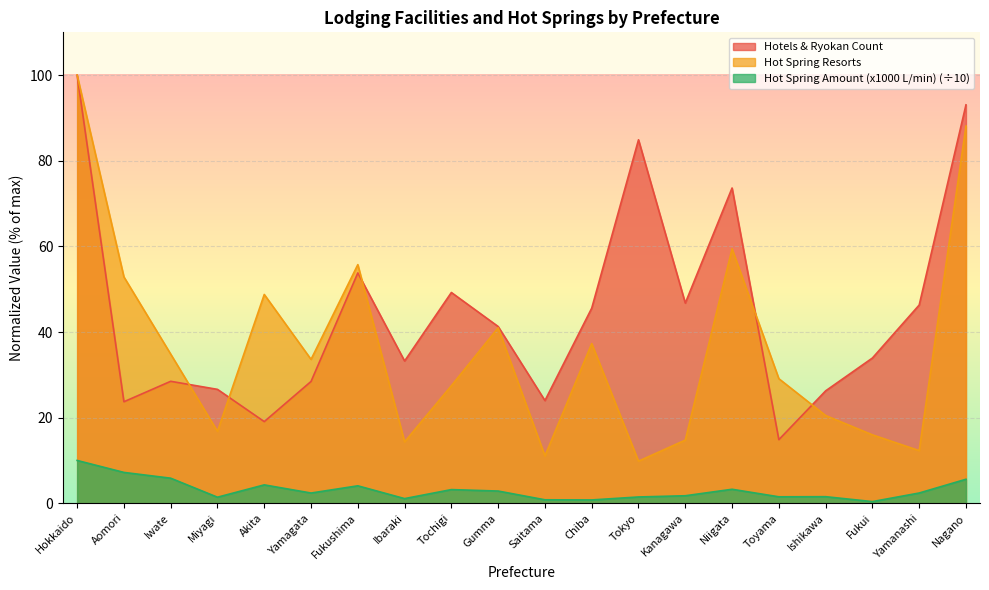

True or false: Hot Spring Resorts and Hot Spring Amount (x1000 L/min) cross at least once.

False